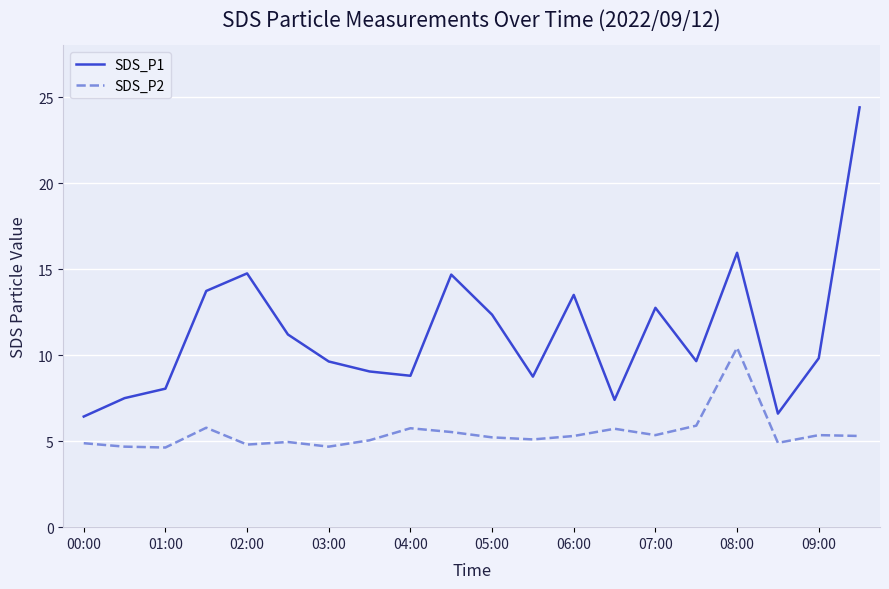

What is the lowest value of the SDS_P1 series?

6.4